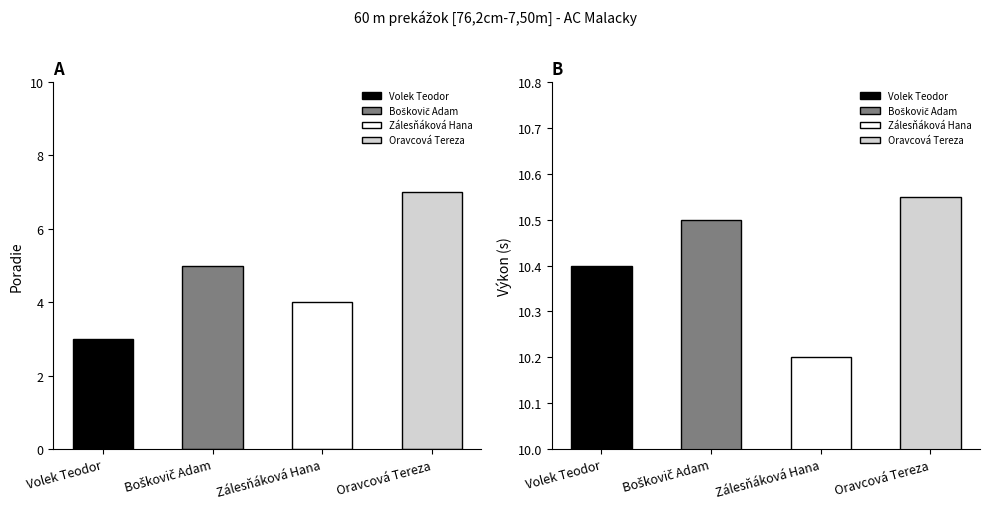

What is the label of the 2nd bar from the left?

Boškovič Adam